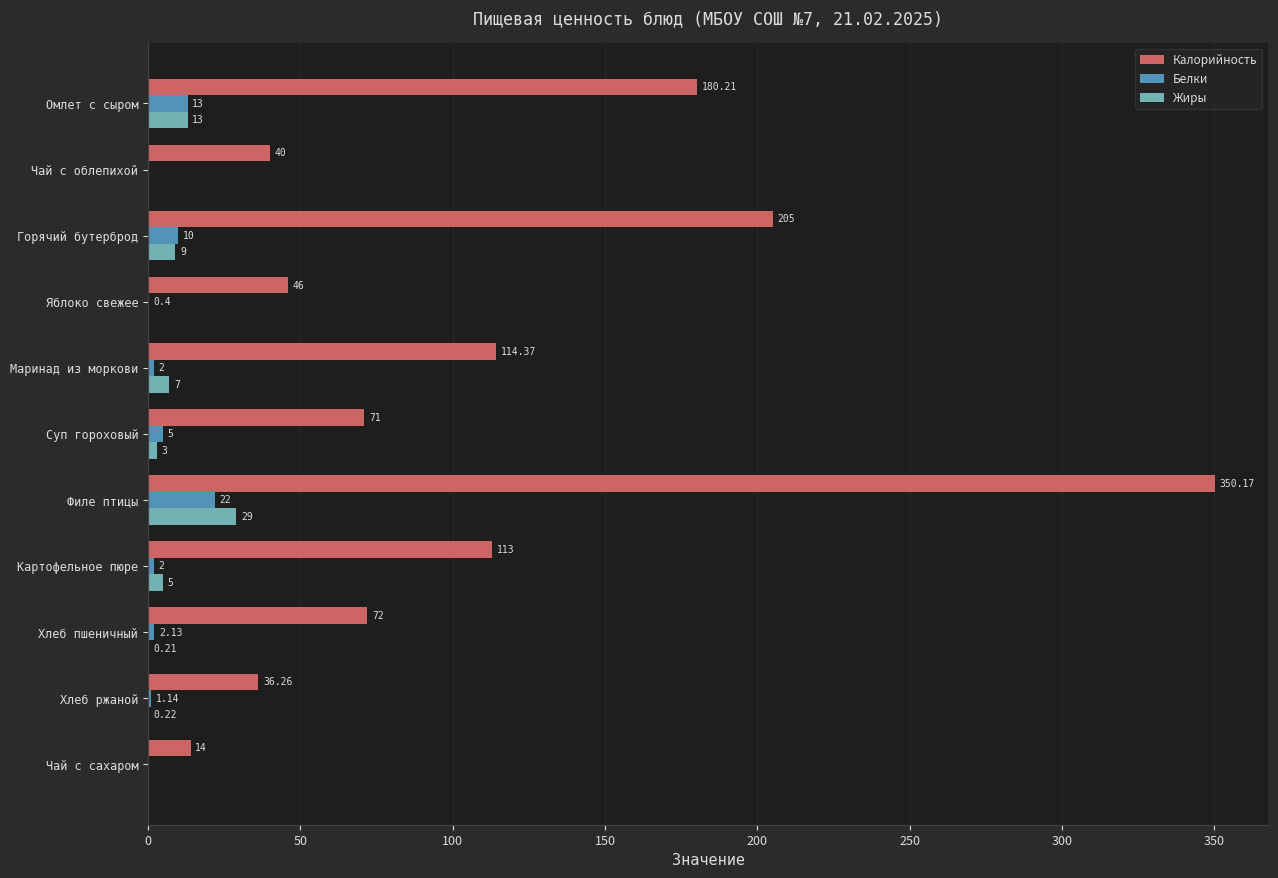

How many values in Белки are above zero?

9